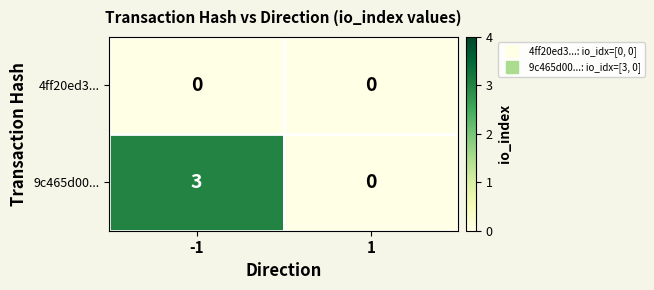

Reading right to left, extract all data points from this chart.

4ff20ed3...: 0	0
9c465d00...: 0	3